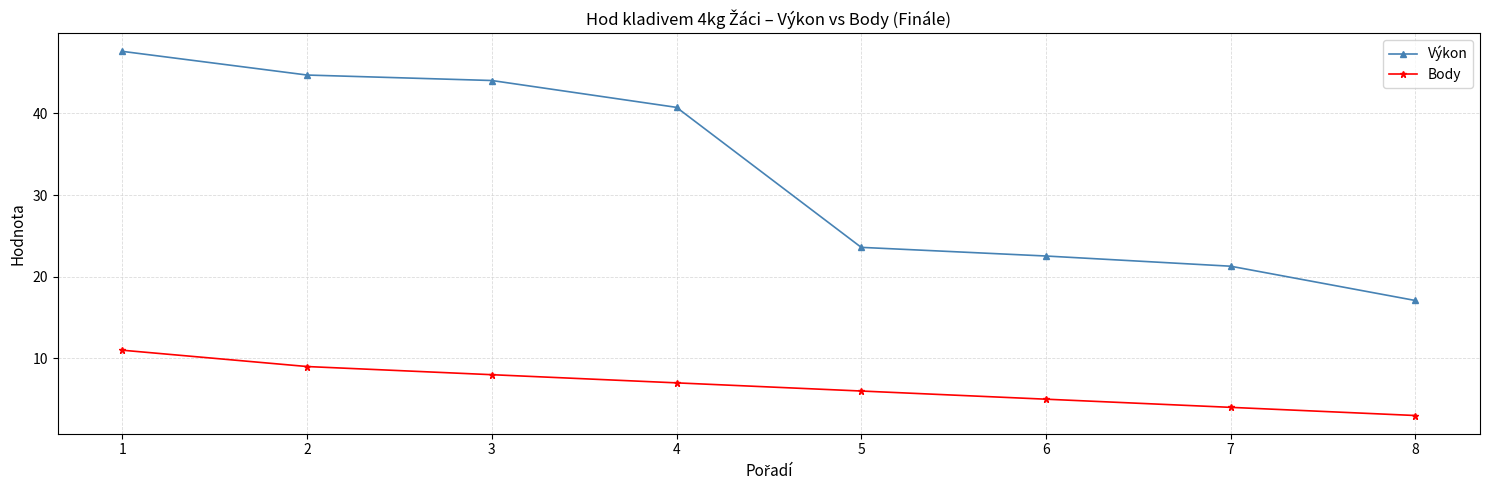

True or false: Body and Výkon cross at least once.

False